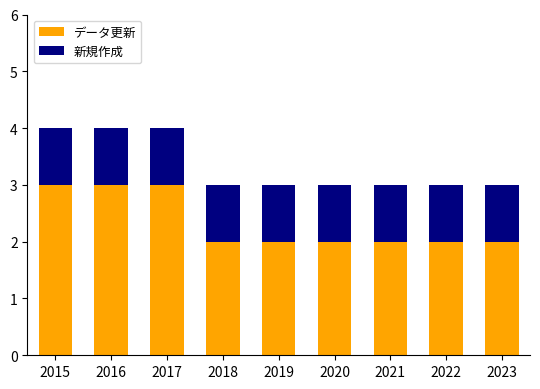

True or false: データ更新 has a value of 1 at 2019.

False